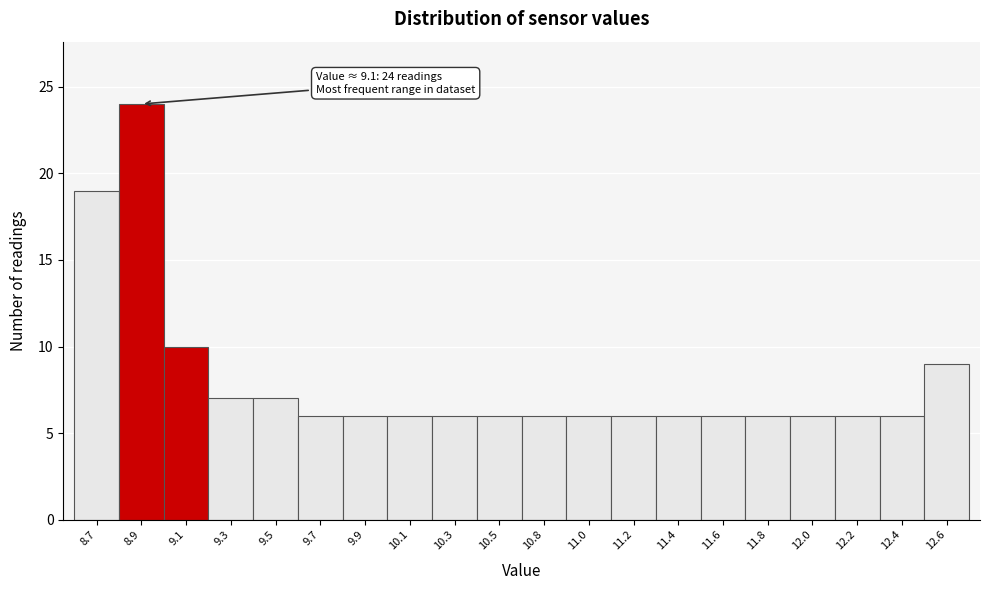

Reading left to right, transcribe all the data shown in this chart.

19	24	10	7	7	6	6	6	6	6	6	6	6	6	6	6	6	6	6	9